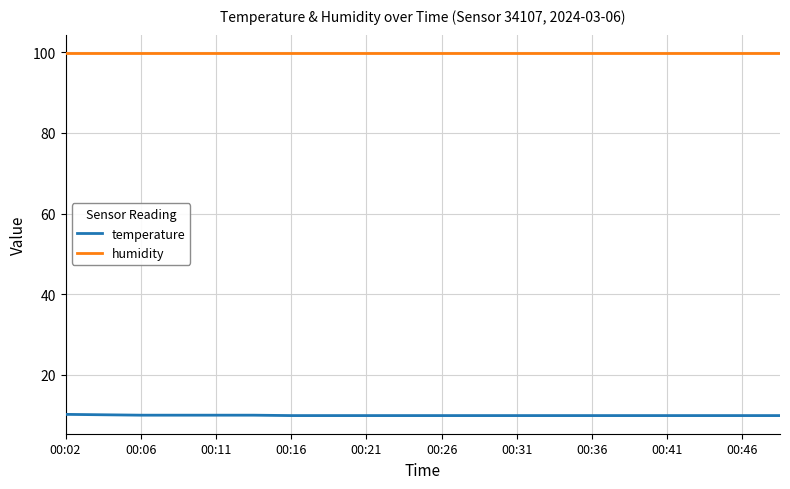

What is the average value of the temperature series?

9.9